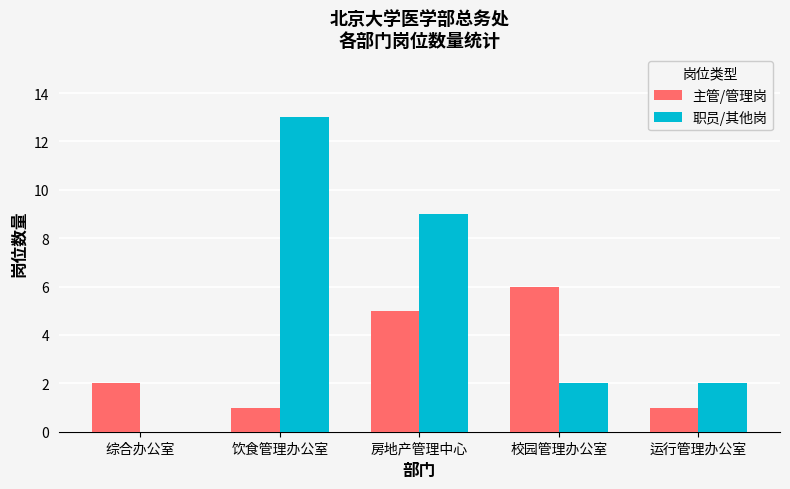

True or false: 职员/其他岗 has a value of 13 at 饮食管理办公室.

True